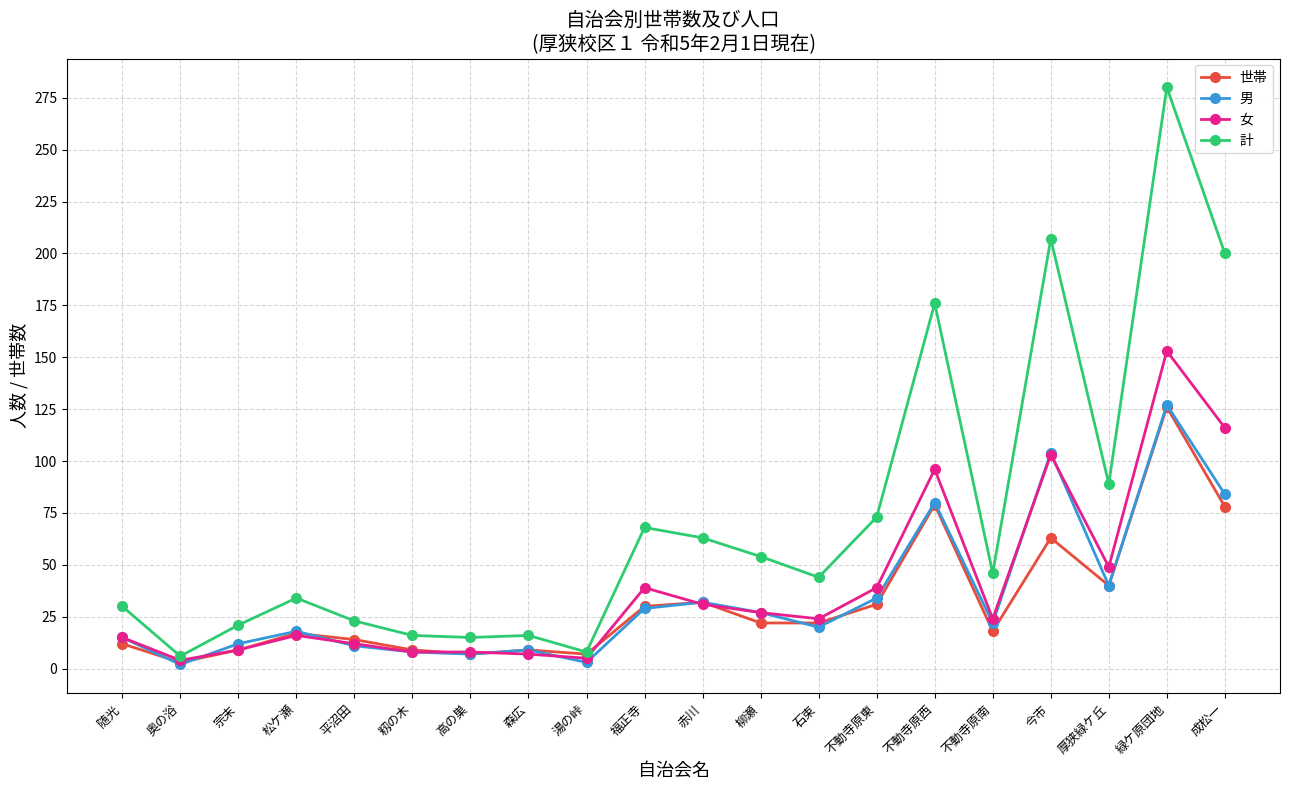

The 計 series shows 122 at 緑ケ原団地. True or false?

False